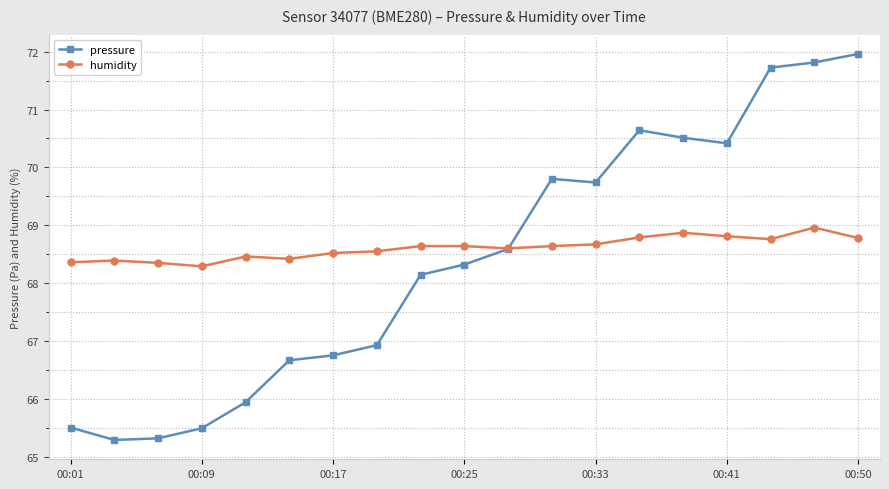

At how many categories does at least one series exceed 70?

6